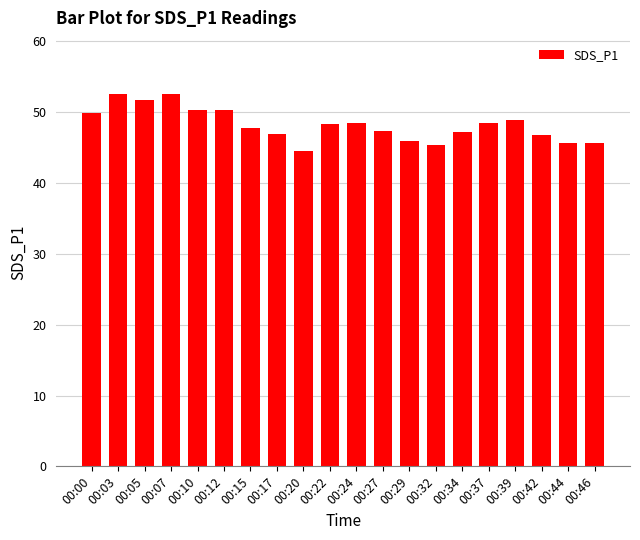

What is the value of the 18th bar from the left?

46.8